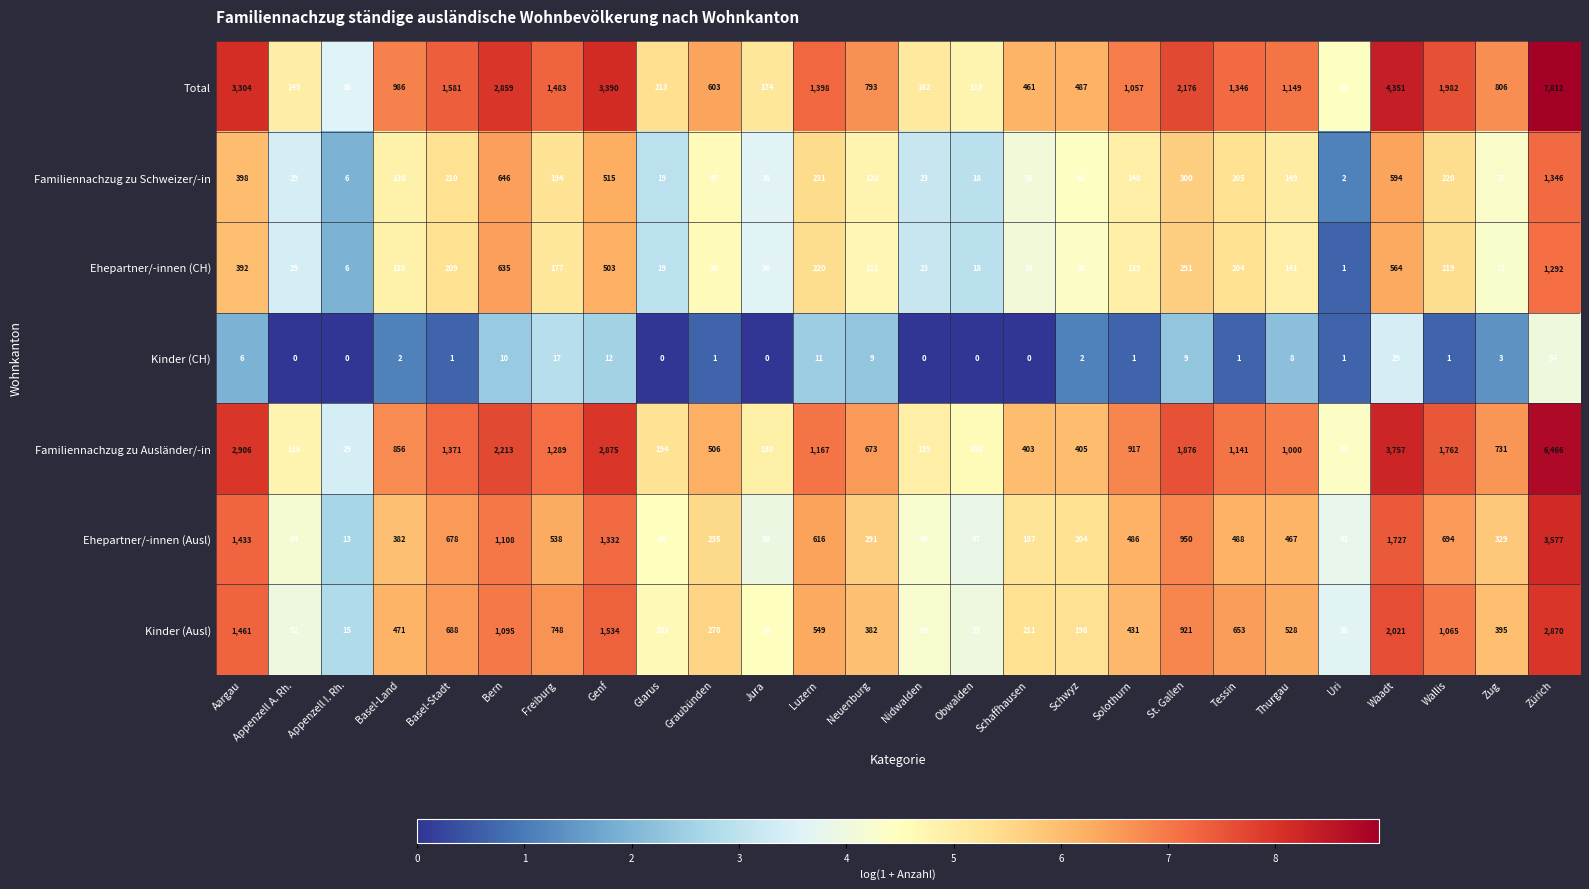

What is the maximum value for Ehepartner/-innen (CH)?

1292